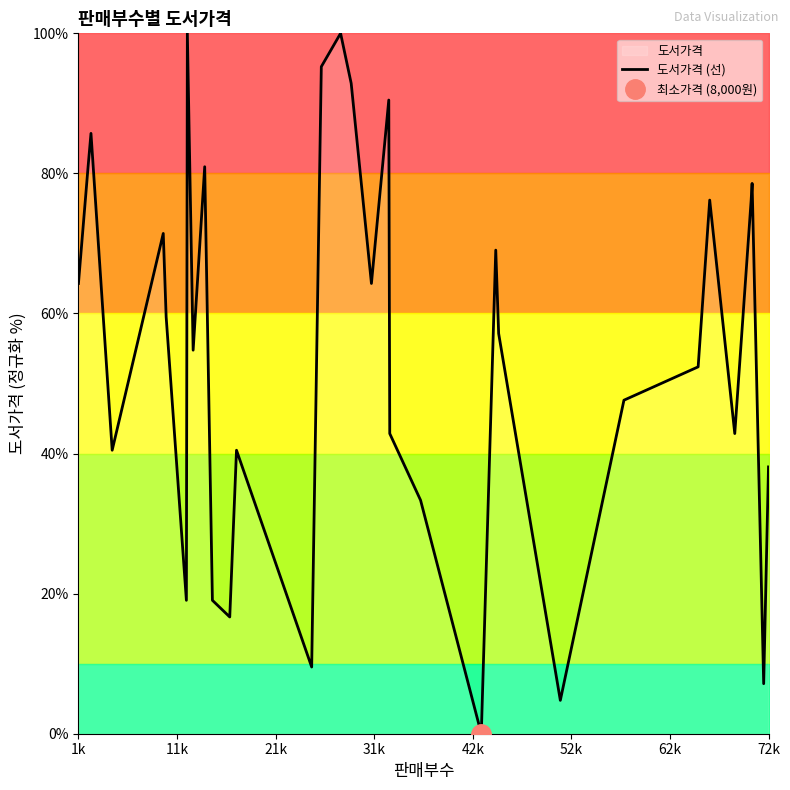

What is the difference between the maximum and minimum values?

100.0